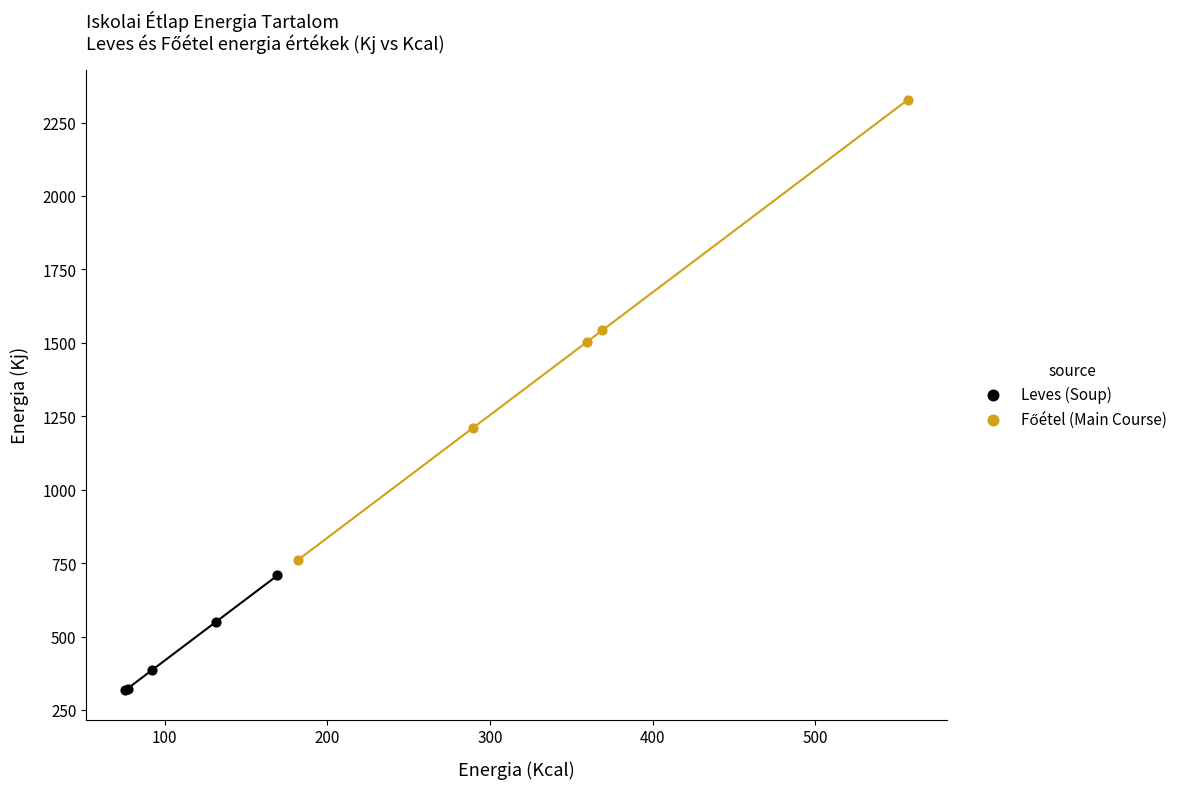

Which series reaches the minimum Y coordinate?

Leves (Soup)